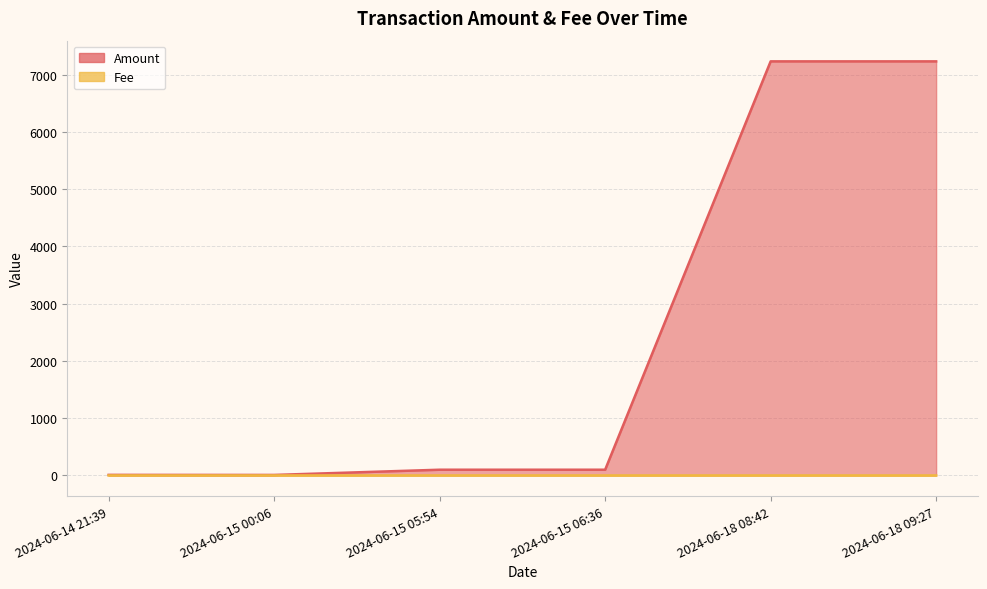

What is the maximum value for Amount?

7230.7